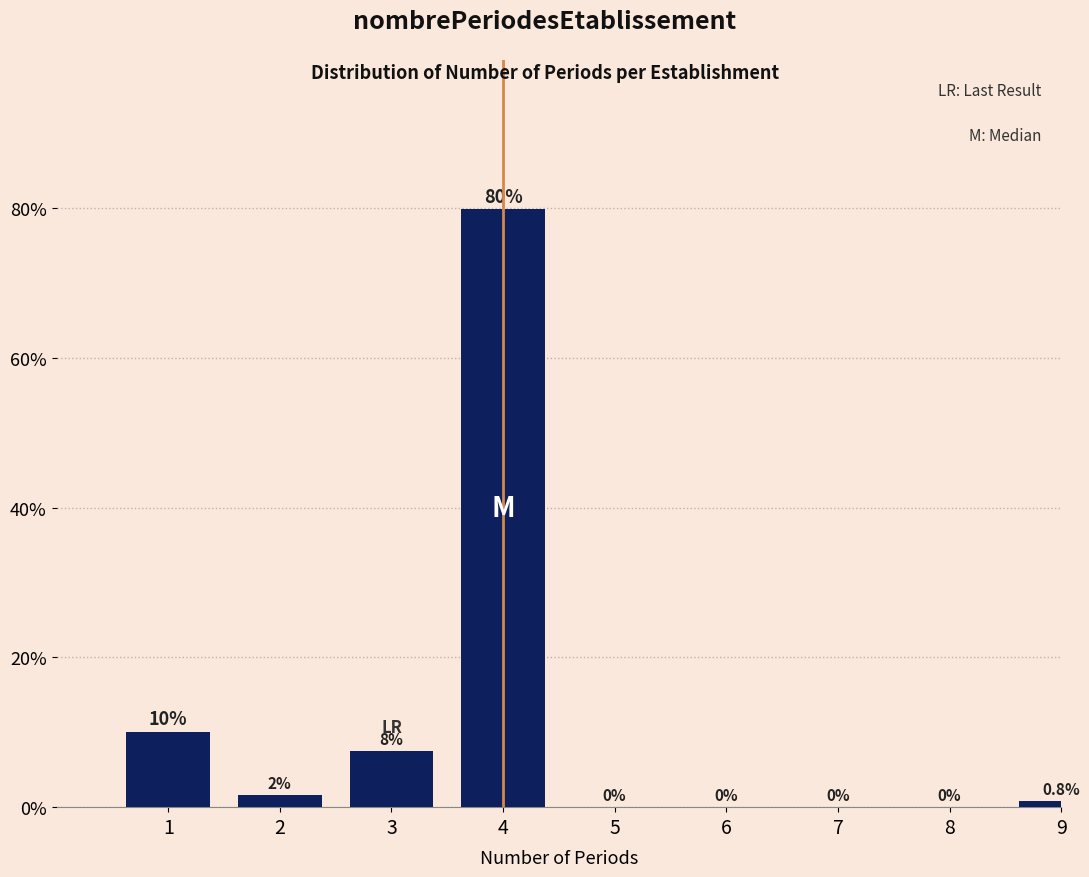

Read the value at 4.

79.8